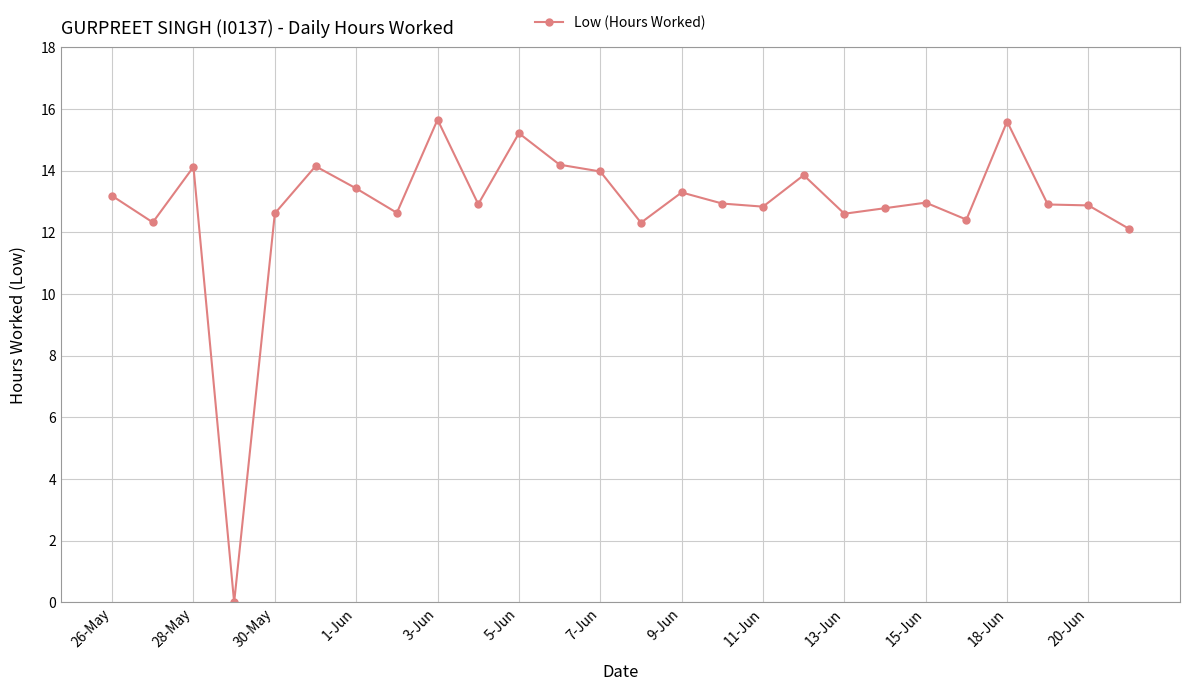

How many positive values are there?

25